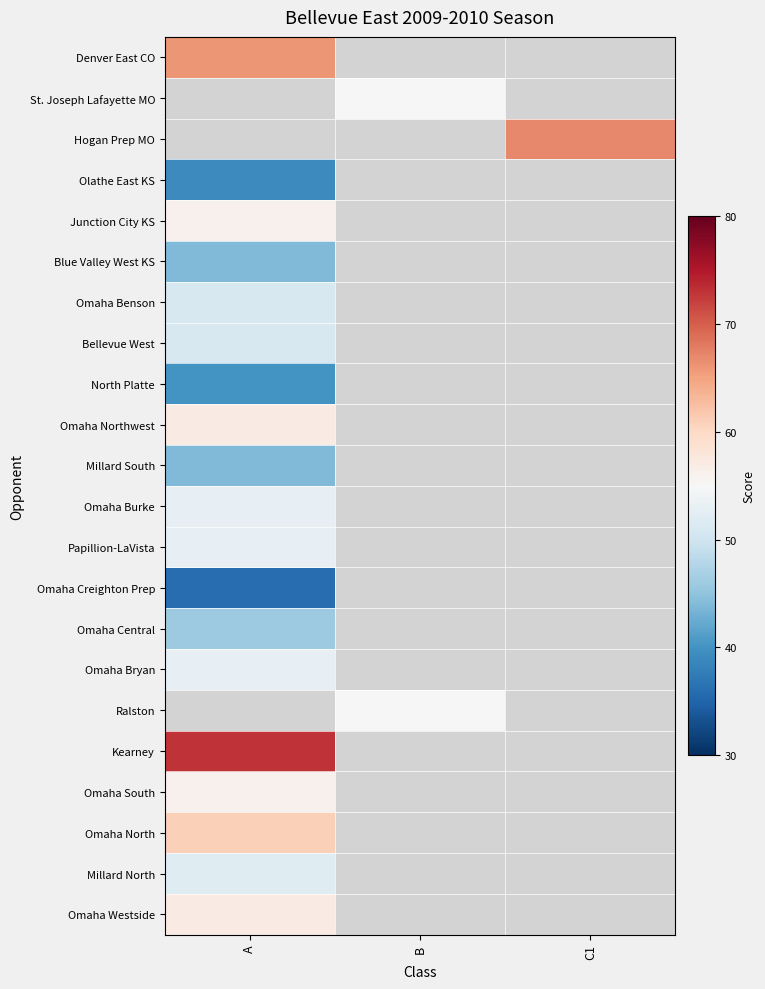

List the labels in order of Junction City KS value, largest first.

A, B, C1